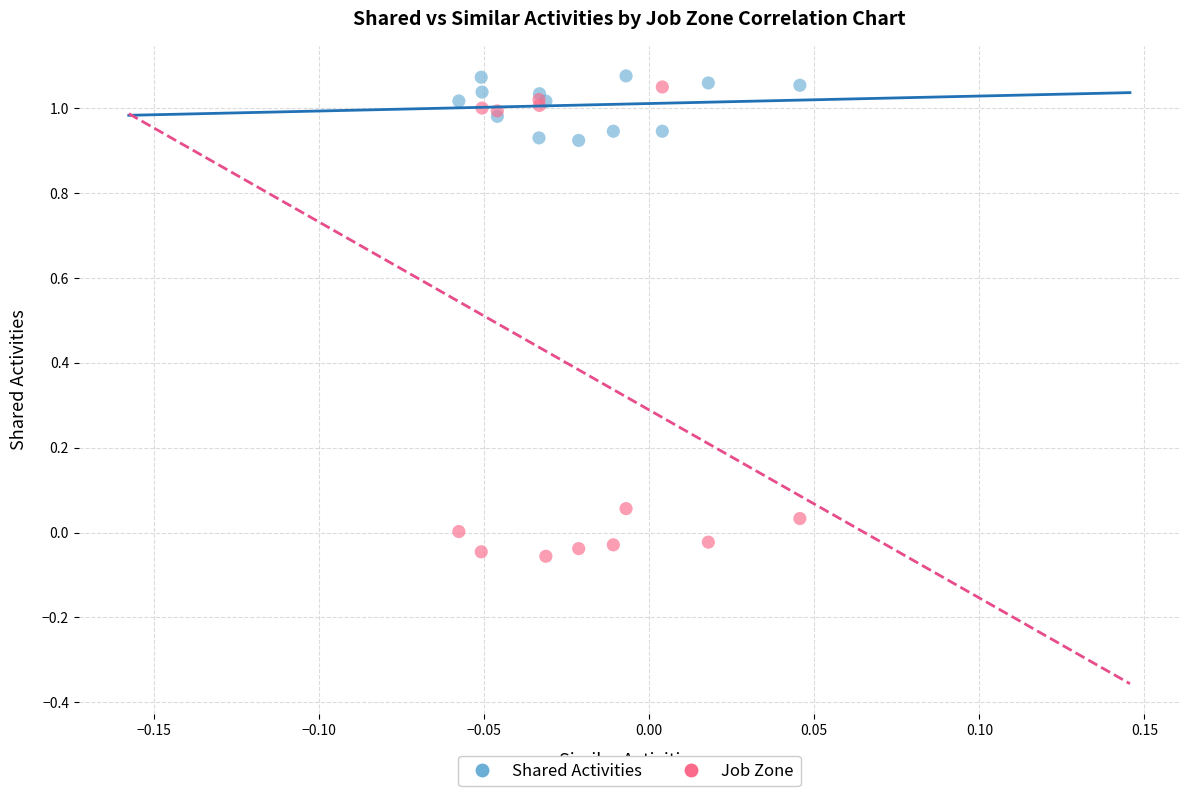

Which series contains the lowest Y value?

Job Zone